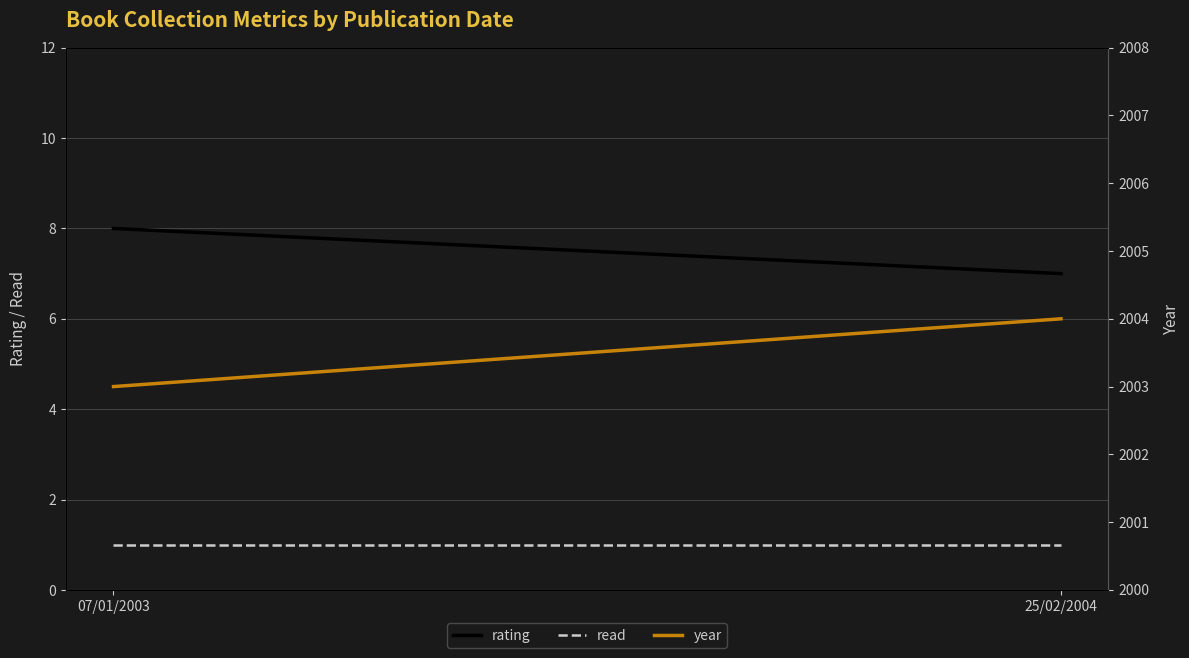

What is the value of the read point at the 1st from the left?

1